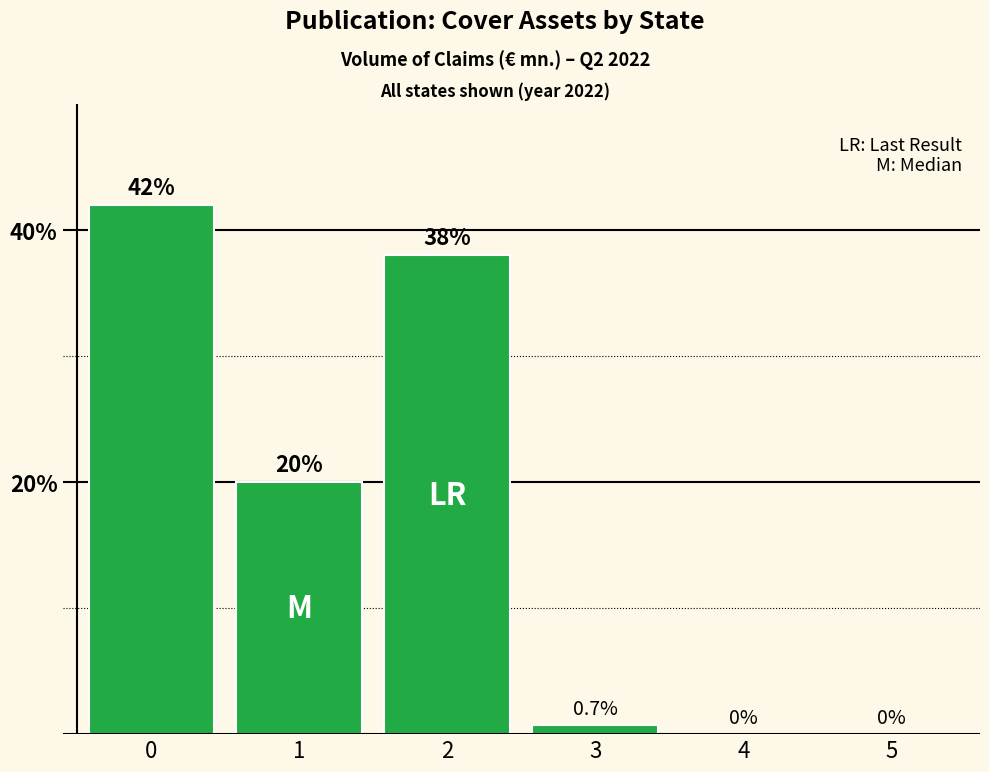

Is it true that the value at 2 is 38.0?

True